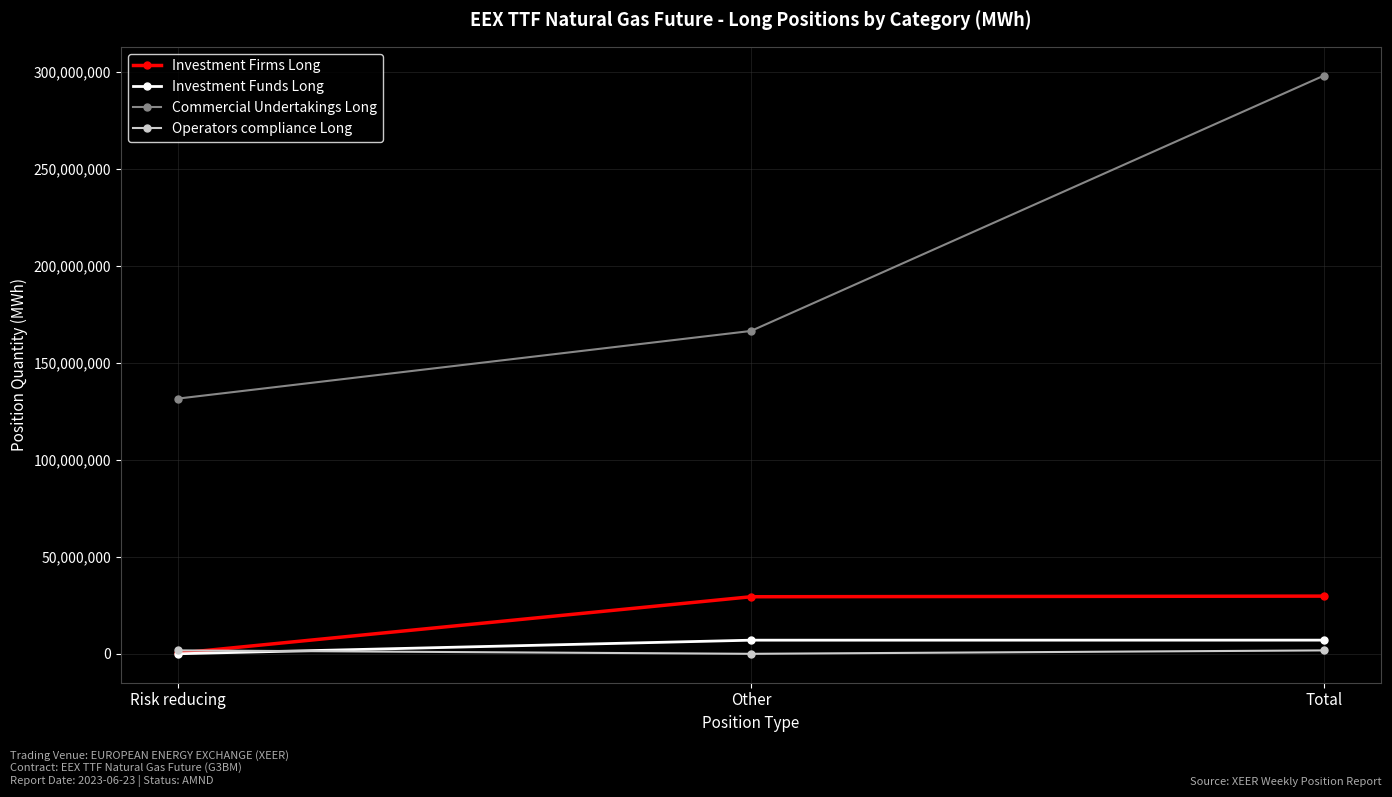

What is the label of the 2nd point from the right?

Other